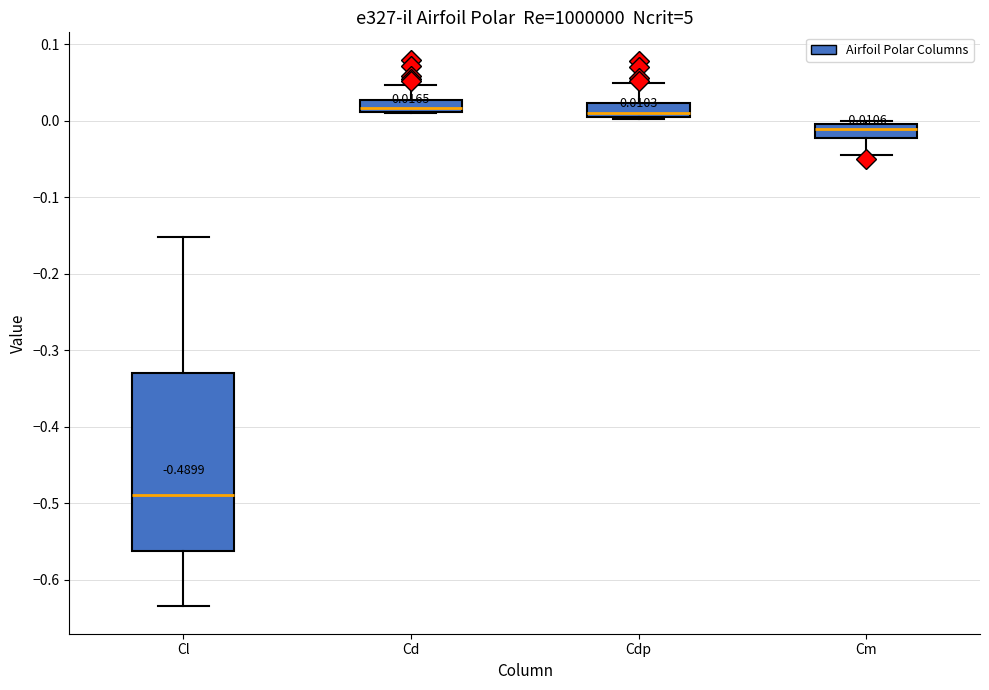

Comparing the boxes themselves (not the whiskers), which one is the tallest?

Cl